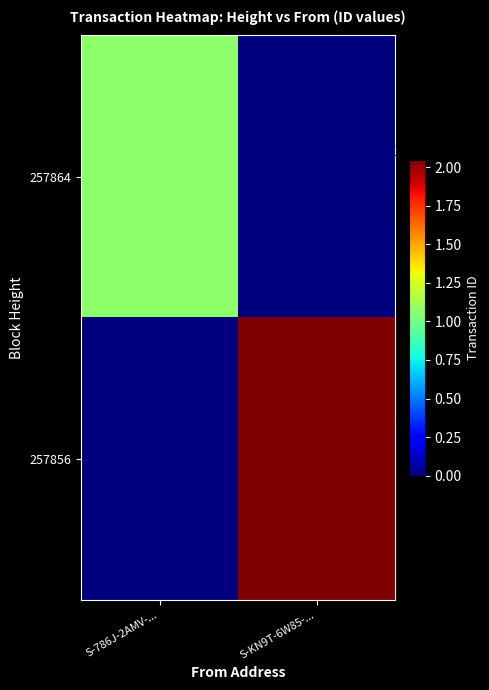

Which series has the widest spread of values?

257856